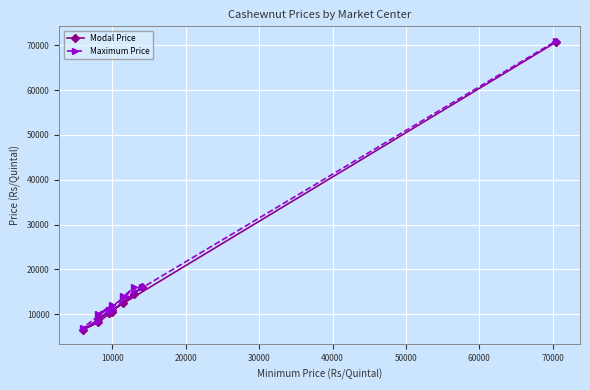

What are all the series names shown in the legend?

Modal Price, Maximum Price